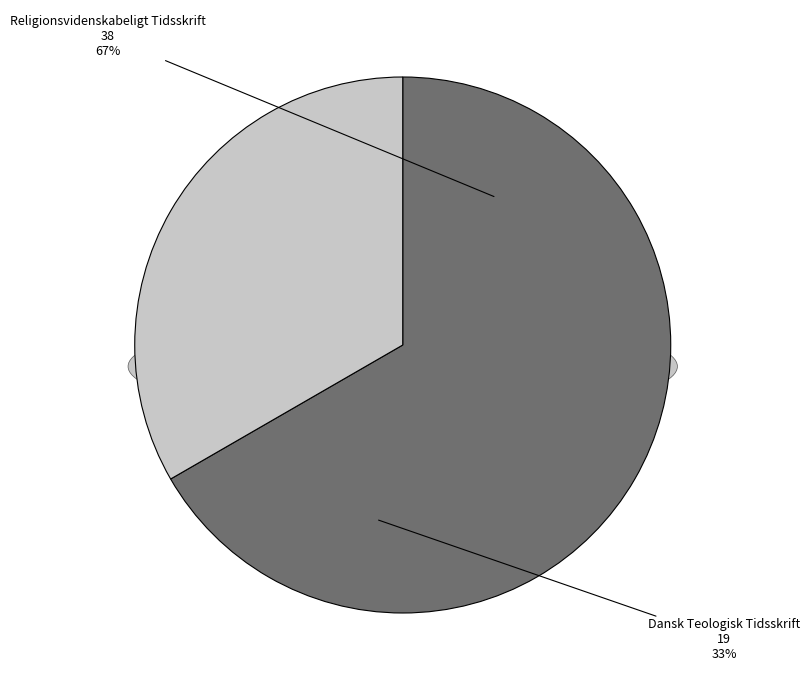

How many slices are in this pie chart?

2